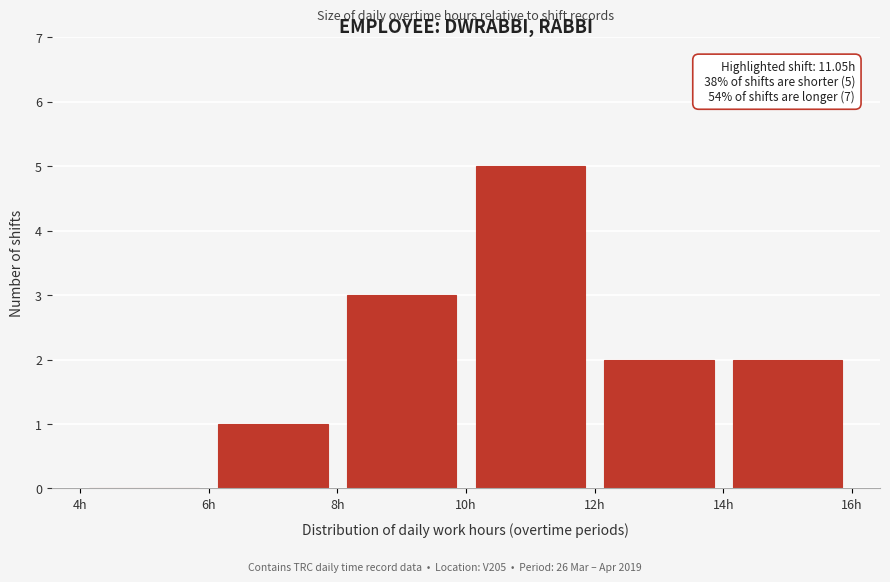

Which range on the x-axis has the tallest bar?

10 to 12